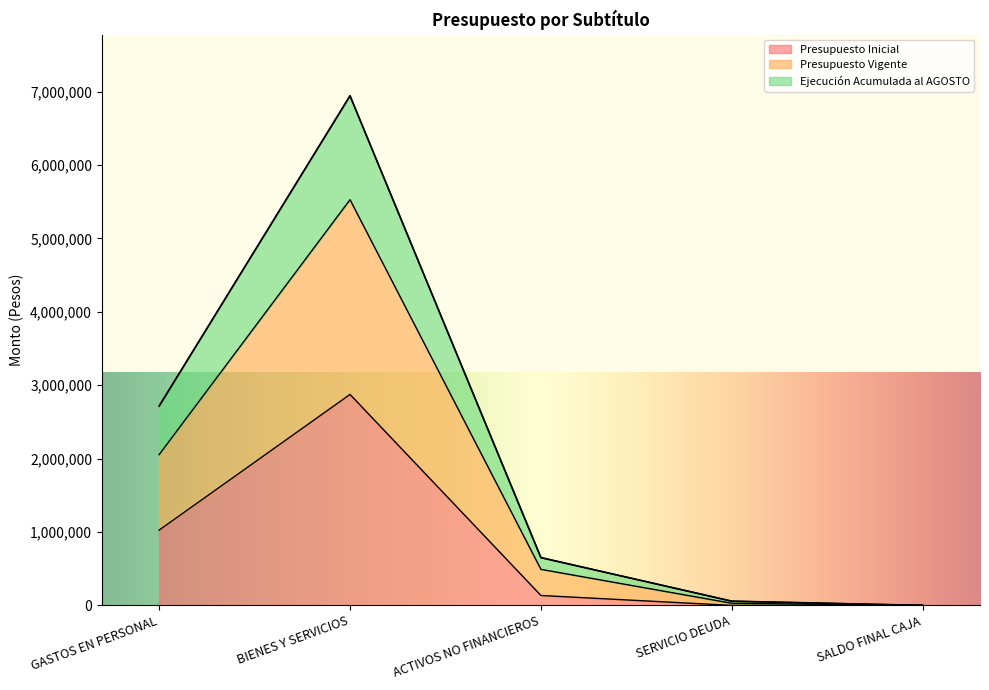

What is the approximate value of Presupuesto Inicial at BIENES Y SERVICIOS?

2874961